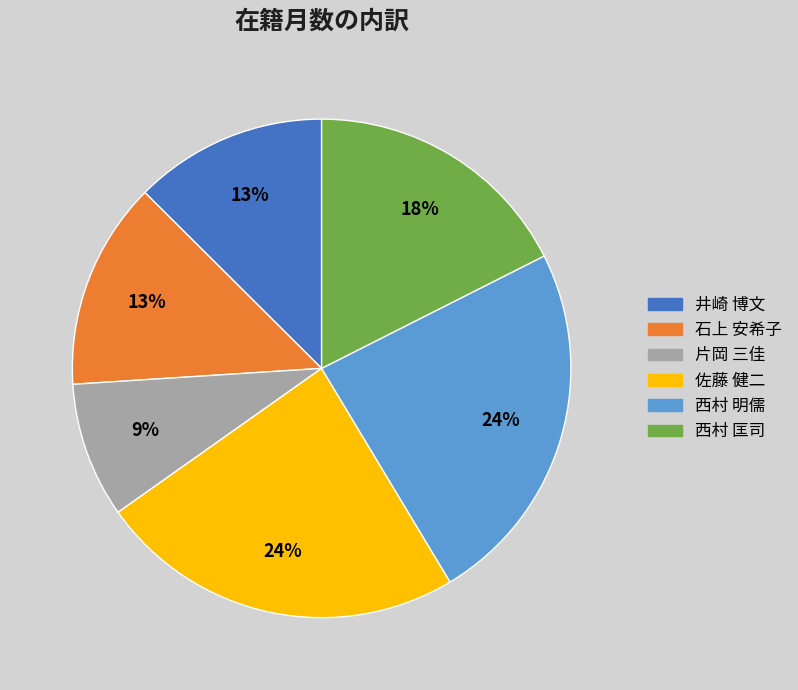

Do 片岡 三佳 and 西村 明儒 together represent more than half of the pie?

No